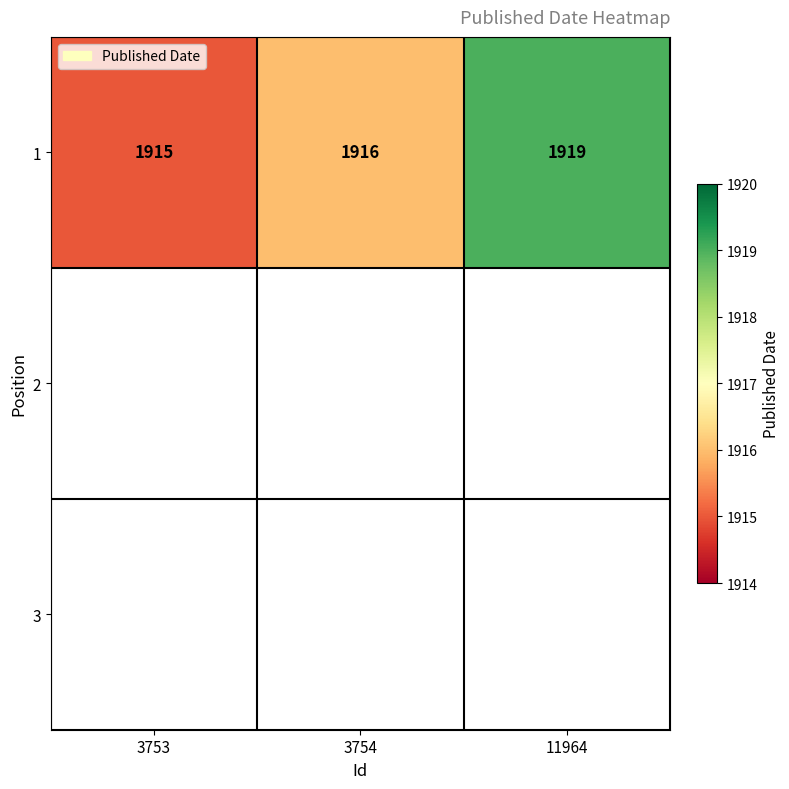

List the labels in order of value, smallest first.

3753, 3754, 11964